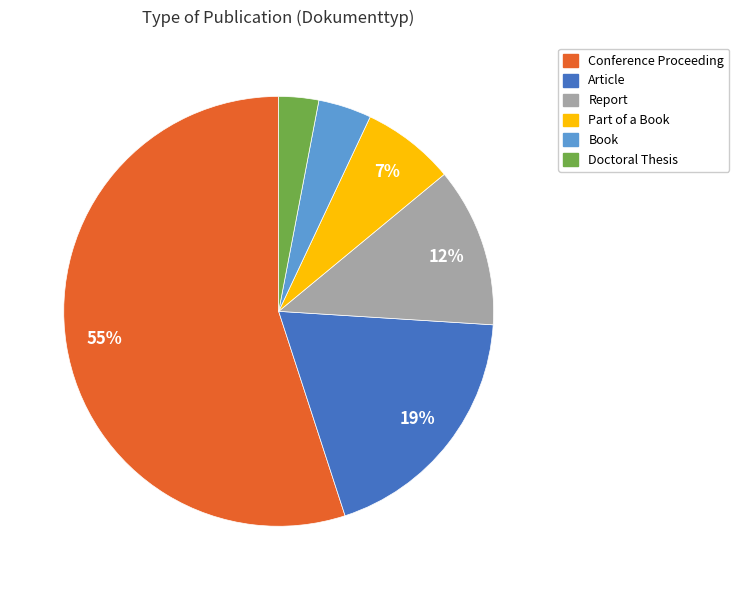

Which slice is the largest?

Conference Proceeding